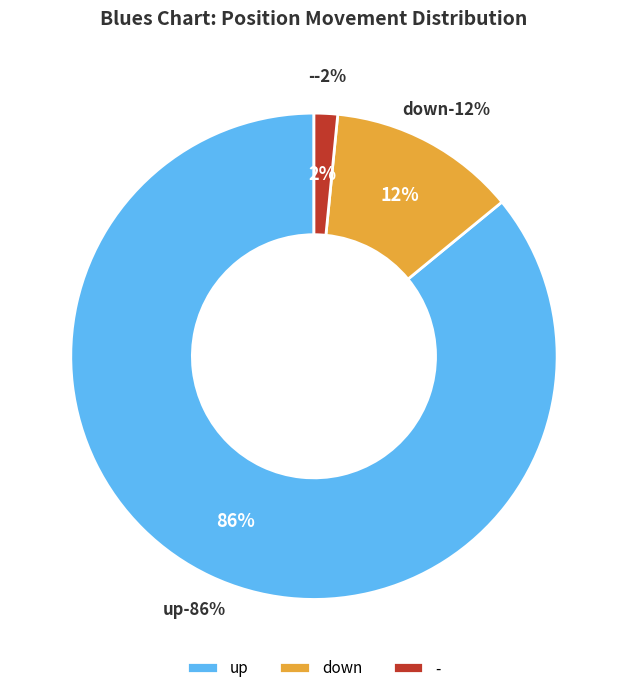

What is the smallest slice in the pie chart?

-